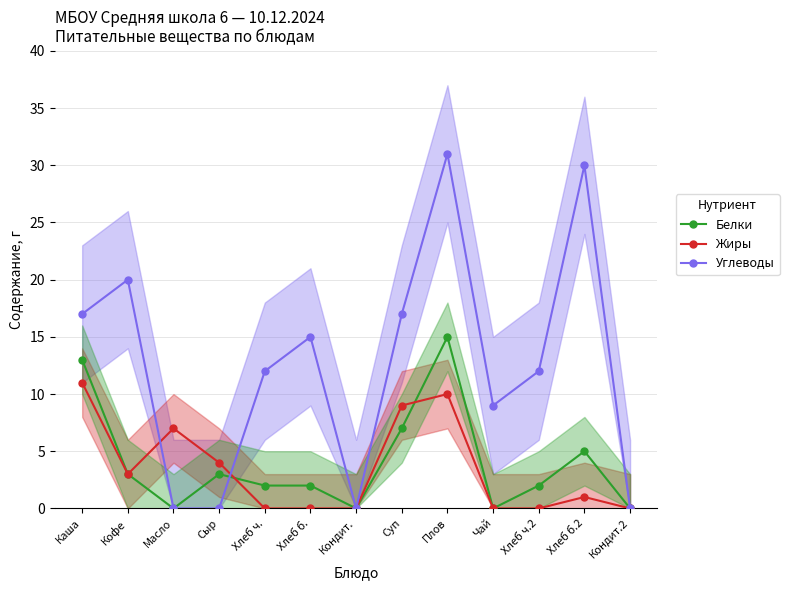

Which series has the largest range (max minus min)?

Углеводы